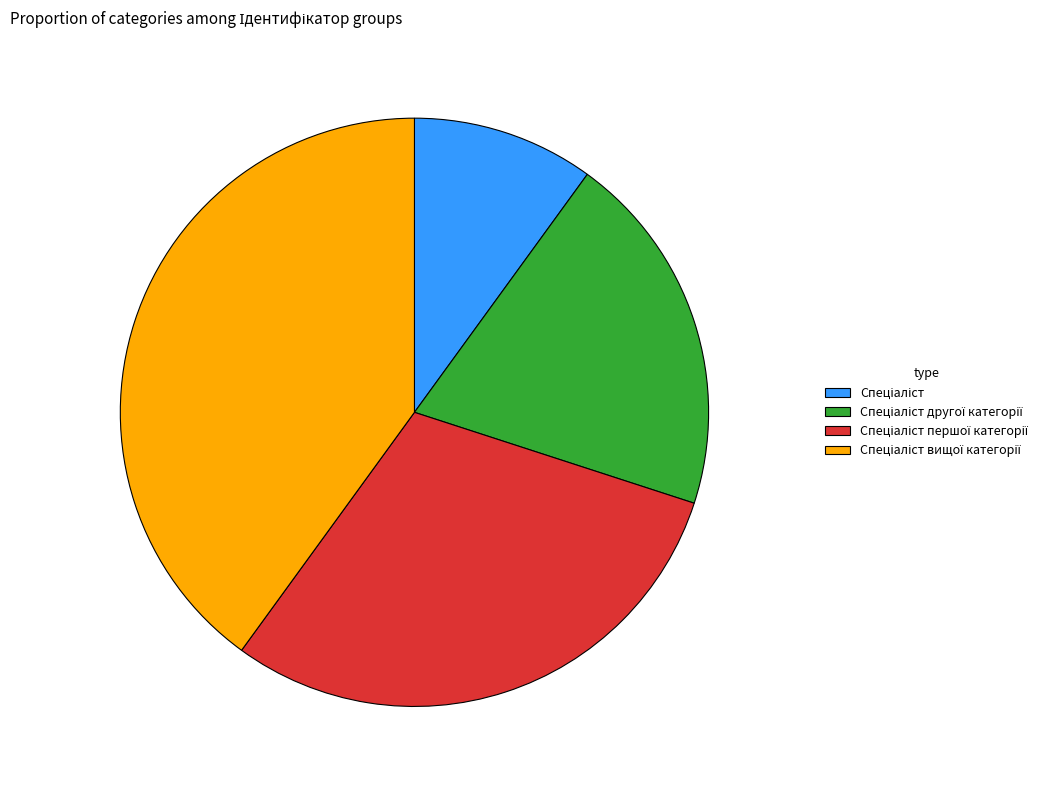

Is there a majority slice in this chart?

No